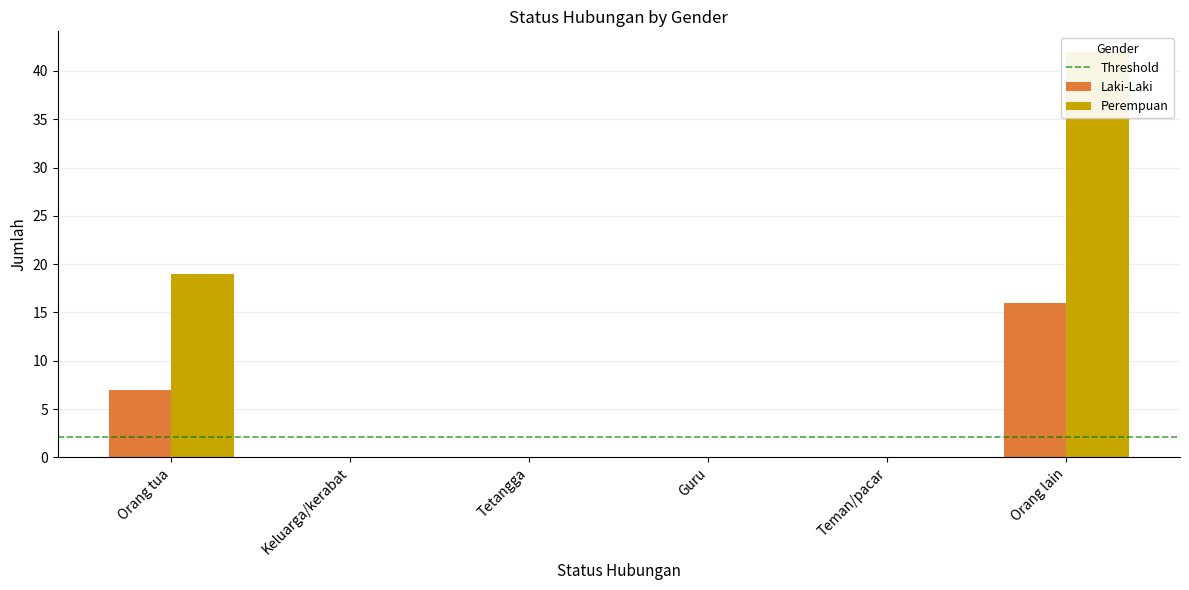

Is it true that Perempuan equals 20 at Keluarga/kerabat?

False